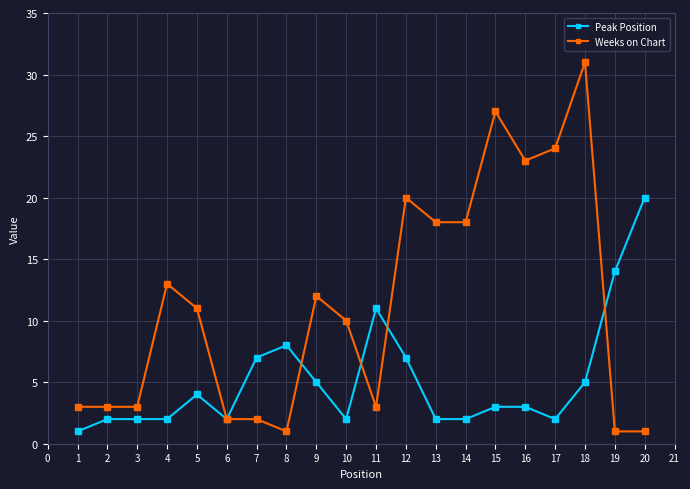

Between 7 and 14, which series saw the biggest shift?

Weeks on Chart